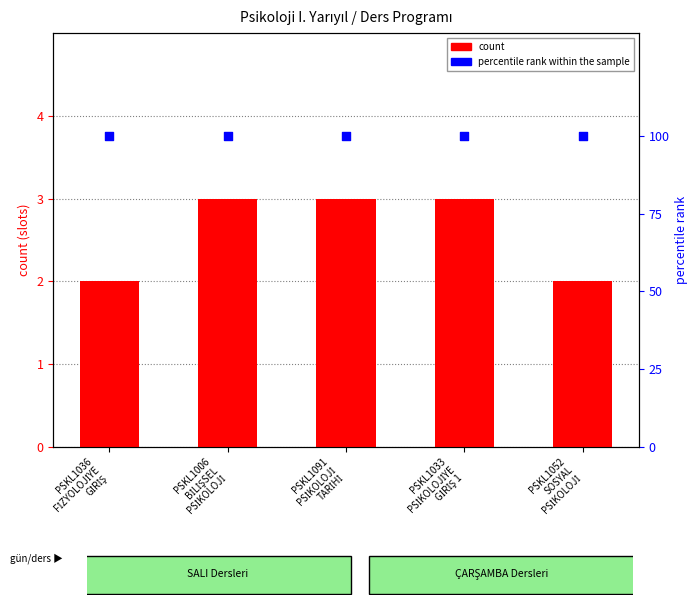

At how many categories does at least one series exceed 99?

5